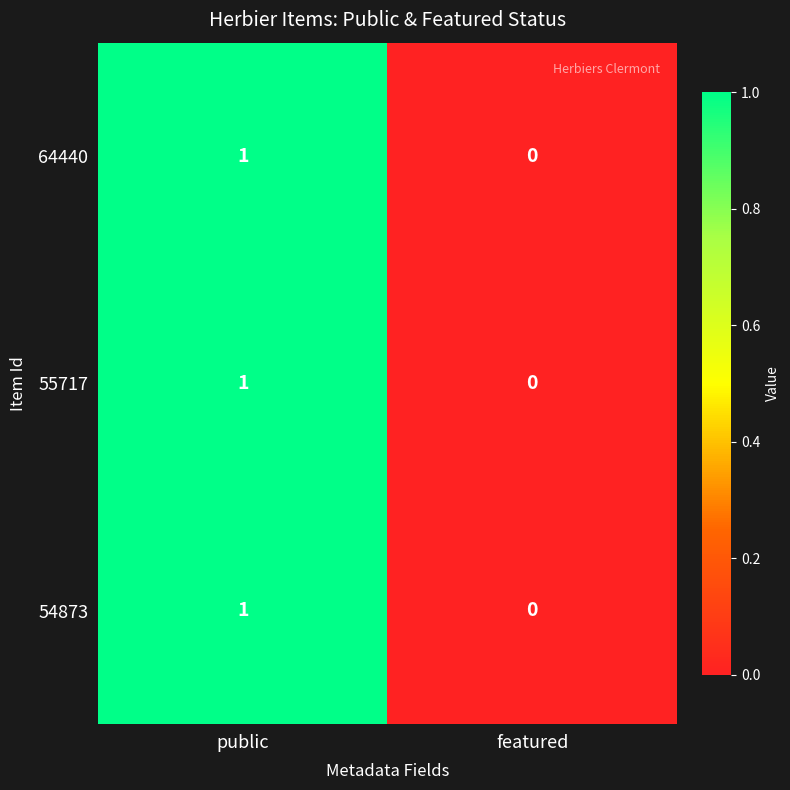

Reading left to right, list all the values displayed in this chart.

64440: 1	0
55717: 1	0
54873: 1	0